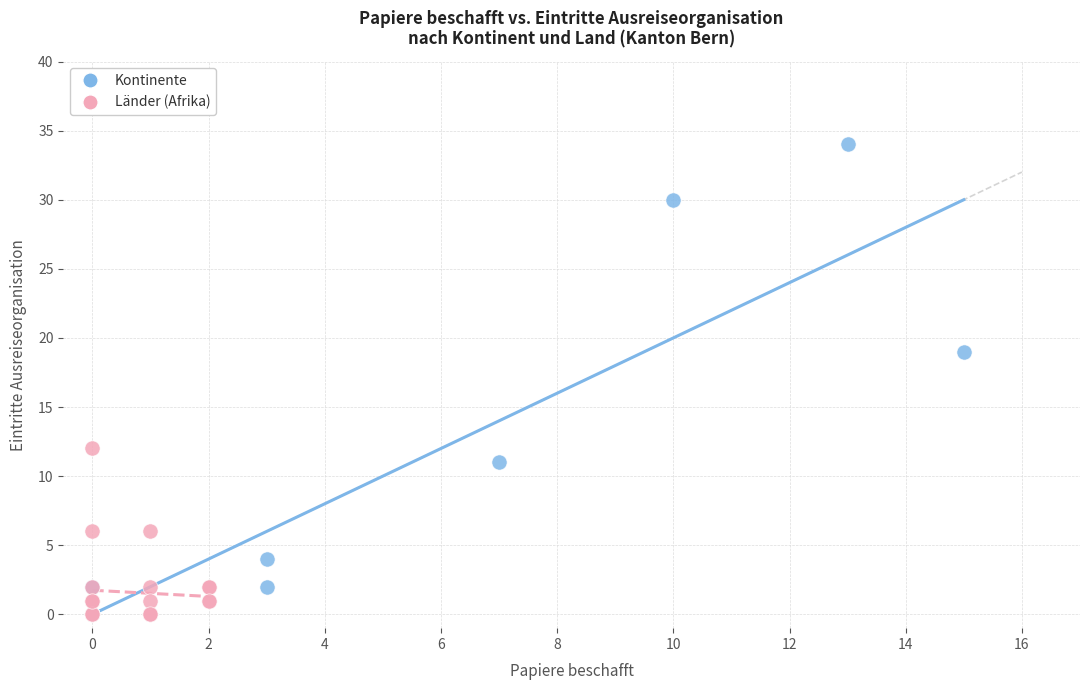

What are all the series names shown in the legend?

Kontinente, Länder (Afrika)